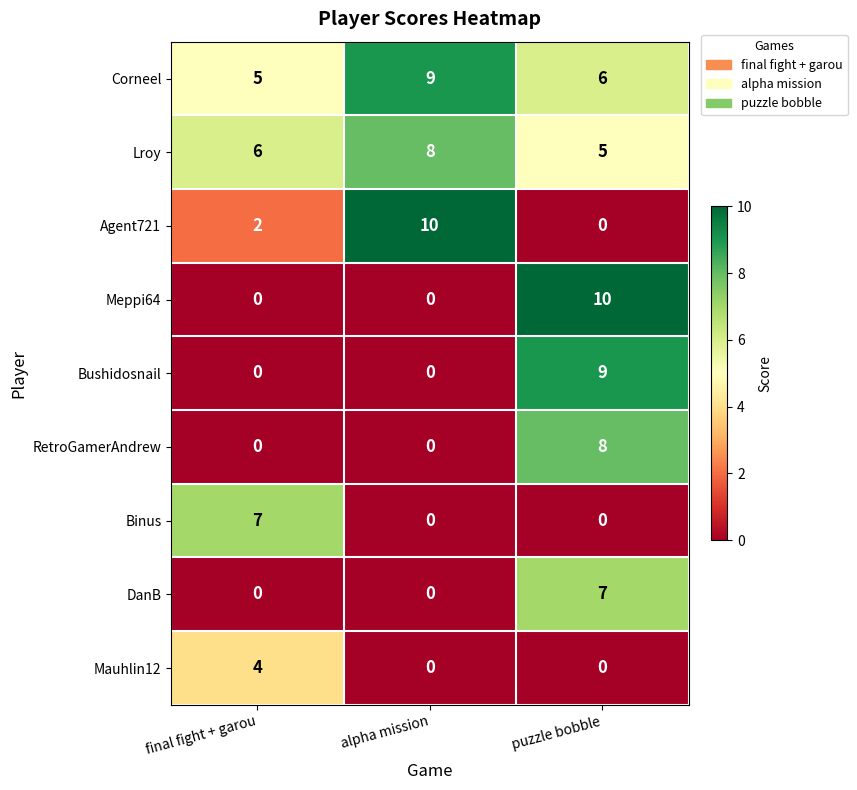

What is the average value of the Meppi64 series?

3